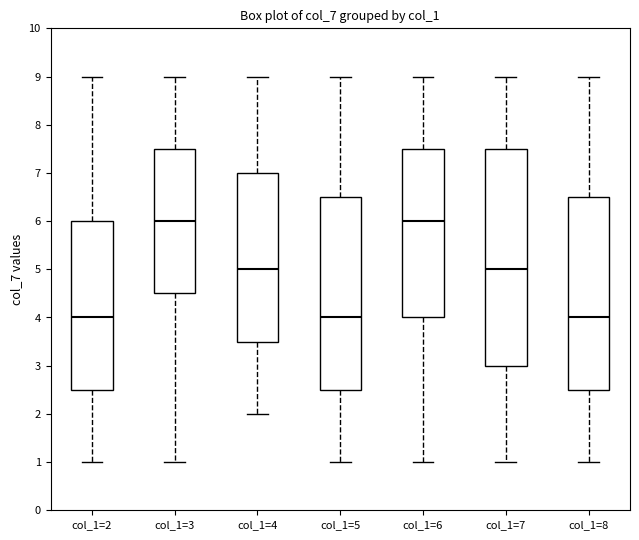

Which box is the tallest, from its lower edge to its upper edge?

col_1=7